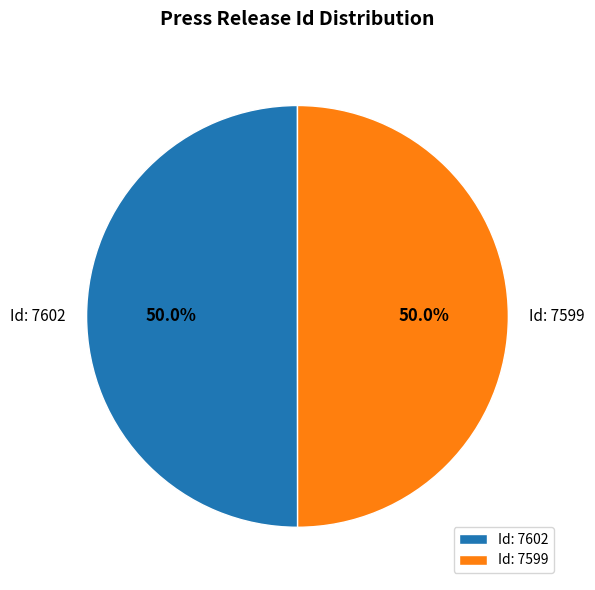

What is the ratio of the value at Id: 7599 to the value at Id: 7602?

1.0